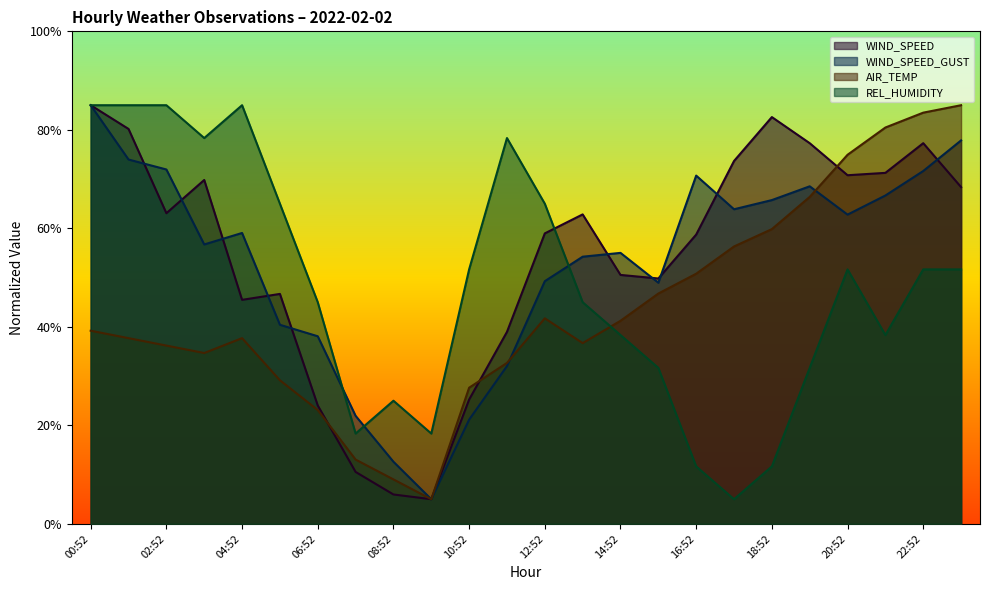

What is the label of the 14th point from the right?

10:52